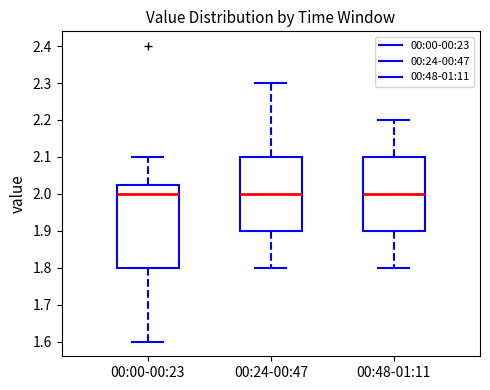

Reading left to right, transcribe this box plot: for each box, give where its median line is, the range the box spans, and where its two whiskers end, as read against the y-axis. The values are not printed on the chart, so give them approximately, as read against the axis.

00:00-00:23: median 2.00, box 1.80 to 2.03, whiskers 1.60 to 2.10
00:24-00:47: median 2.00, box 1.90 to 2.10, whiskers 1.80 to 2.30
00:48-01:11: median 2.00, box 1.90 to 2.10, whiskers 1.80 to 2.20